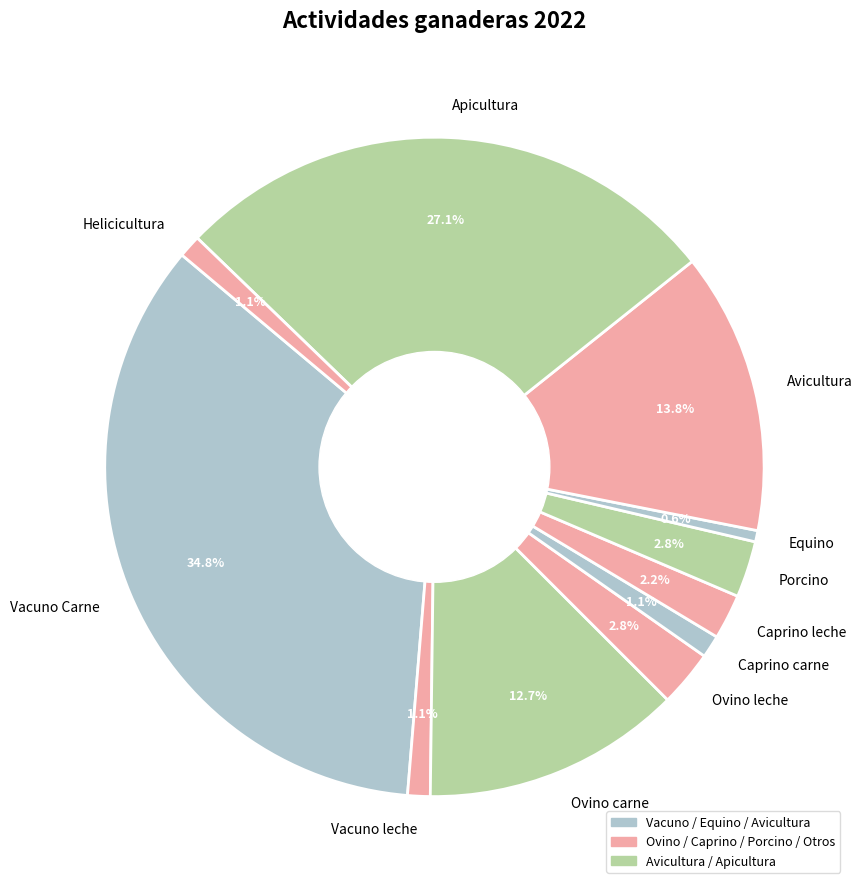

To the nearest percent, what is the difference between the largest and smallest slice percentages?

34%